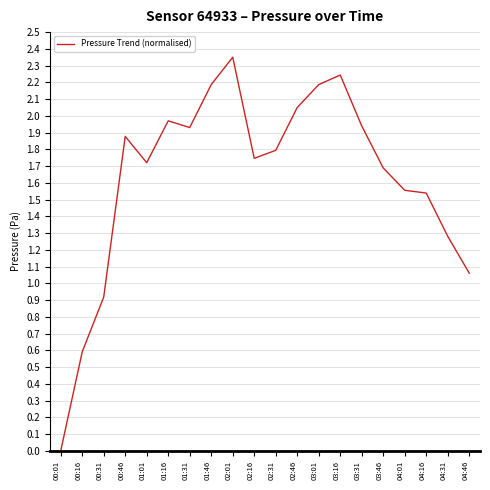

Which has a higher value, 01:01 or 04:16?

01:01